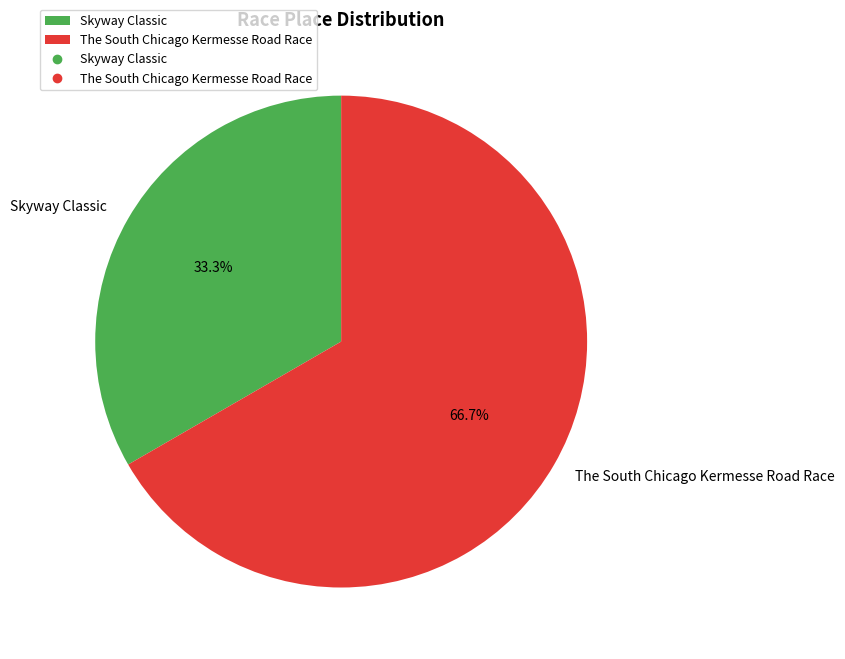

What percentage is the The South Chicago Kermesse Road Race slice, to the nearest percent?

67%